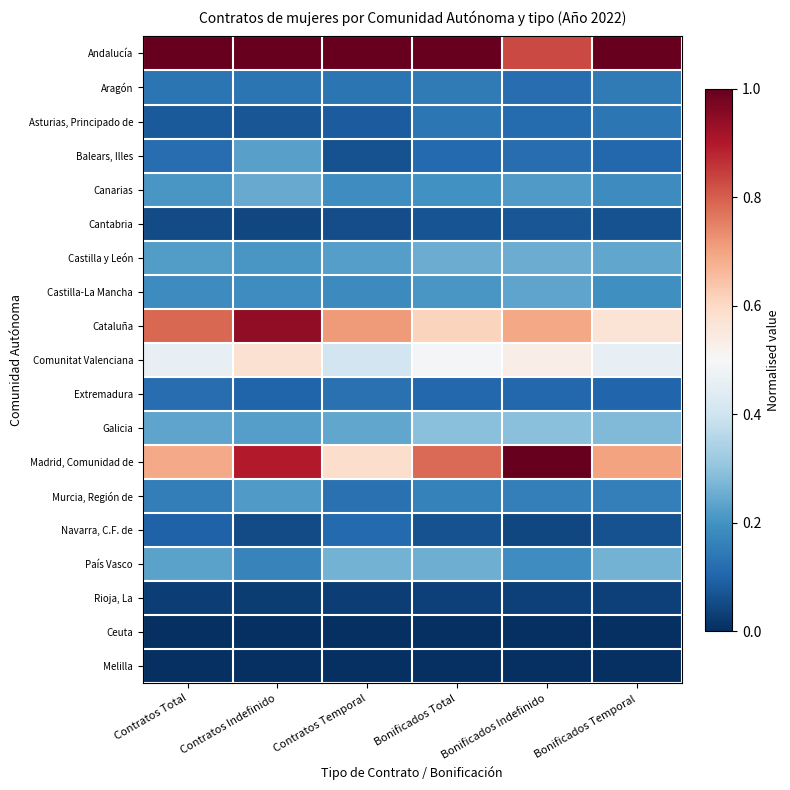

Between Contratos Temporal and Bonificados Temporal, which series saw the biggest shift?

Cataluña